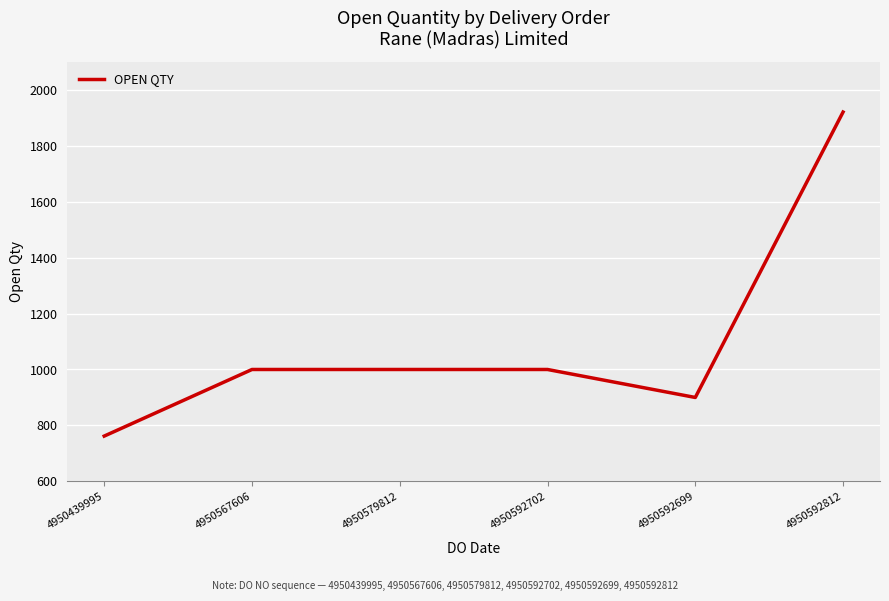

What position from the right is 4950567606?

5